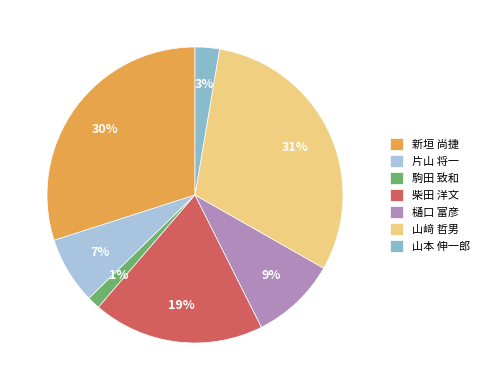

Do 新垣 尚捷 and 柴田 洋文 together represent more than half of the pie?

No